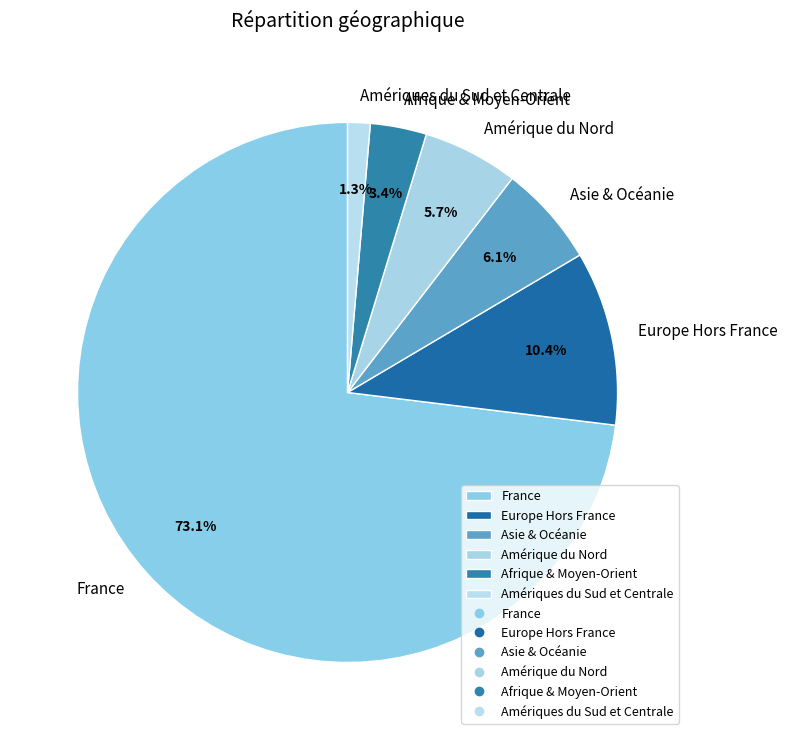

True or false: Europe Hors France accounts for 1% of the total.

False